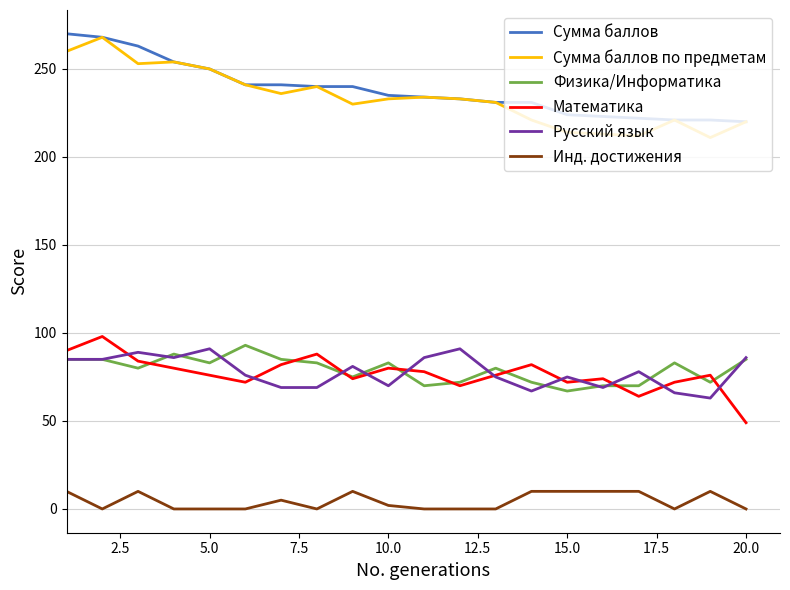

What is the minimum value for Математика?

49